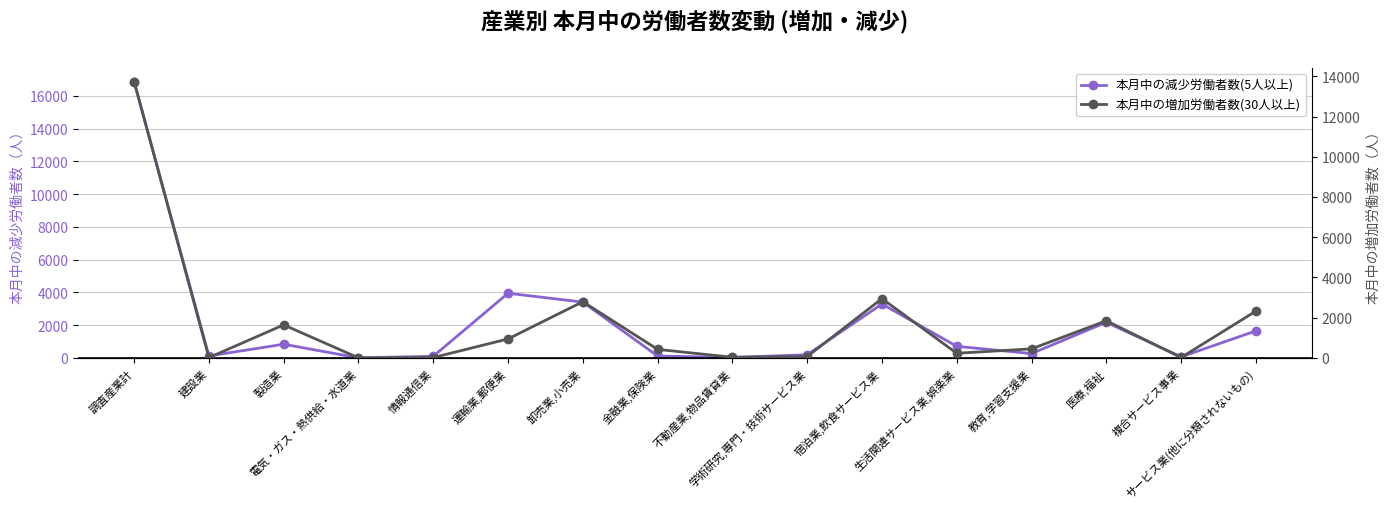

In 本月中の増加労働者数(30人以上), how many points are lower than both neighbors (excluding endpoints)?

5